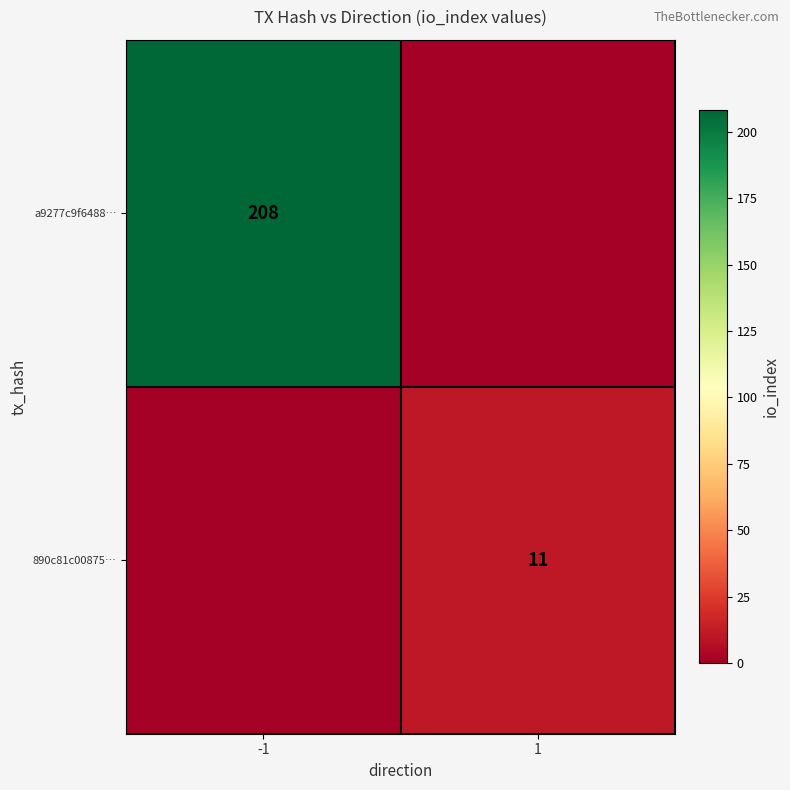

Is it true that a9277c9f6488… equals 208 at -1?

True